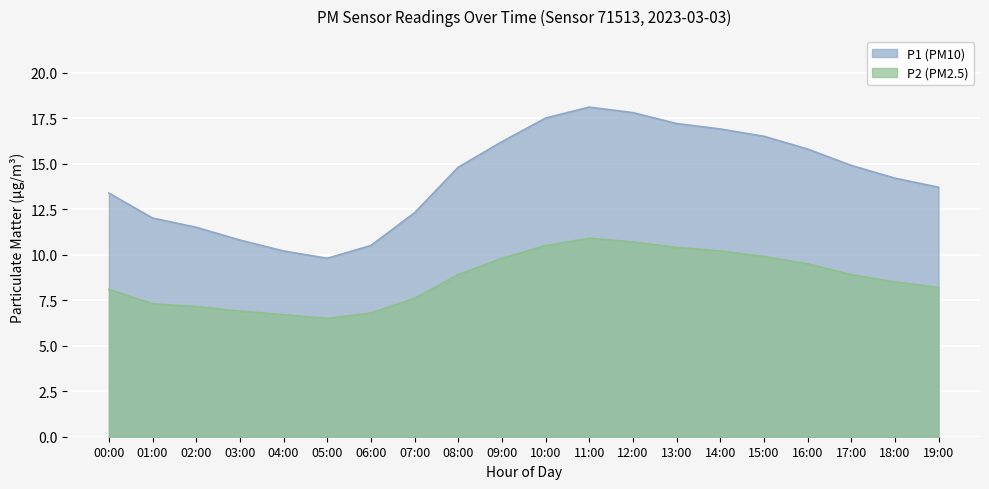

At which category is the sum across all series the highest?

11:00